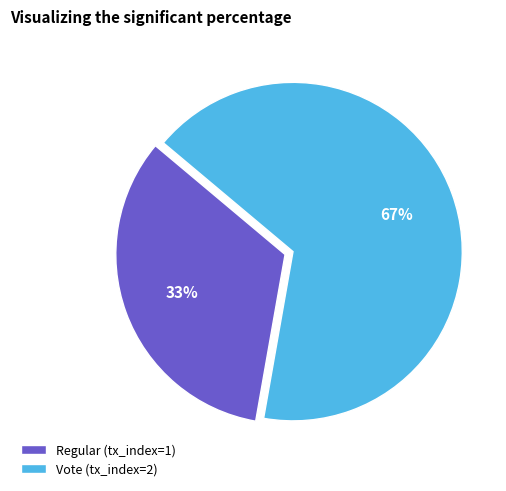

To the nearest percent, what is the average slice percentage?

50%